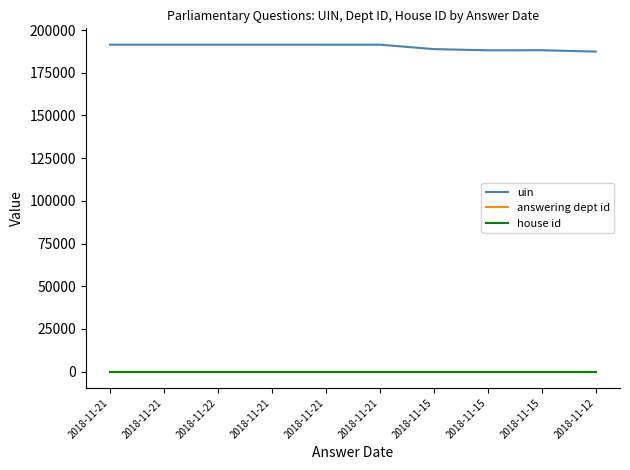

What is the total value across all series at 2018-11-21?

191452